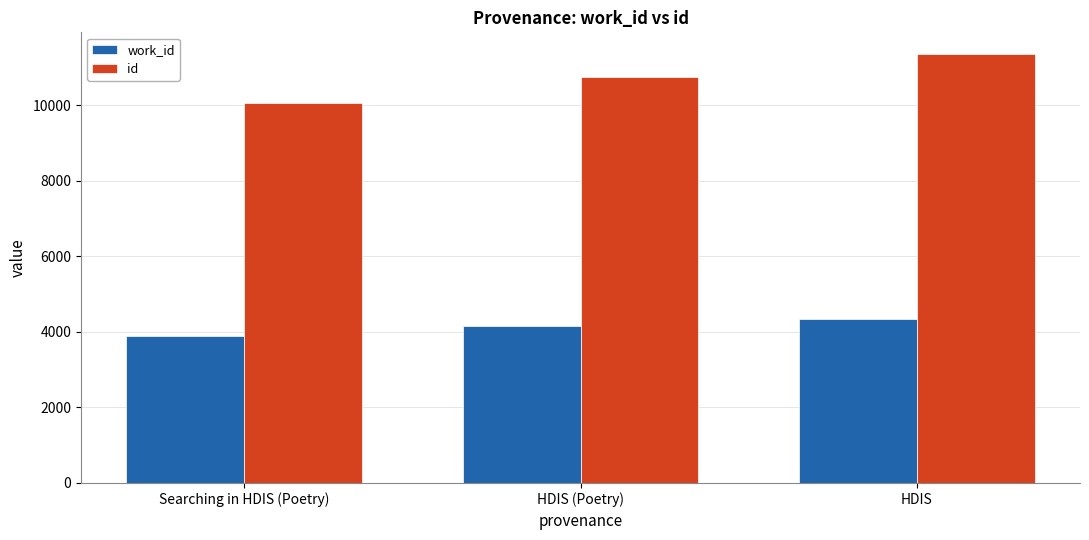

What is the sum of all id values?

32194